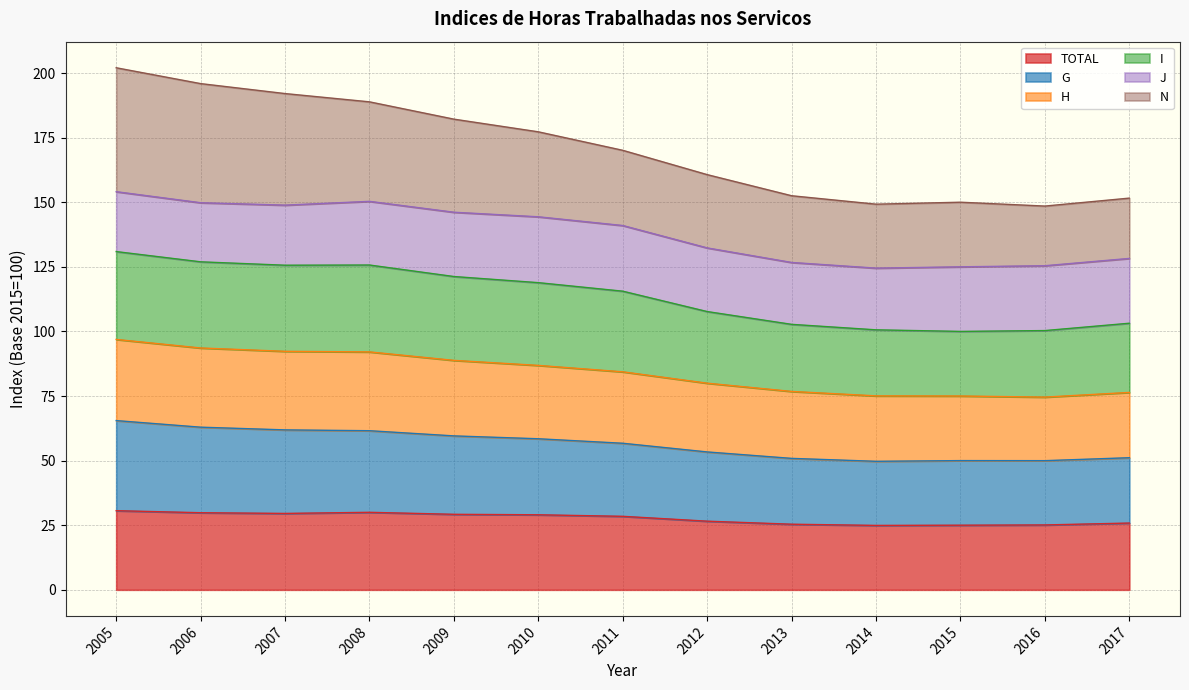

List the labels in order of I value, largest first.

2005, 2008, 2006, 2007, 2009, 2010, 2011, 2012, 2017, 2013, 2016, 2015, 2014